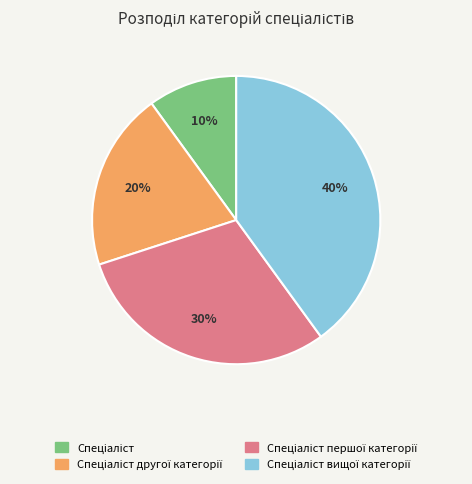

To the nearest percent, what is the difference between the largest and smallest slice percentages?

30%